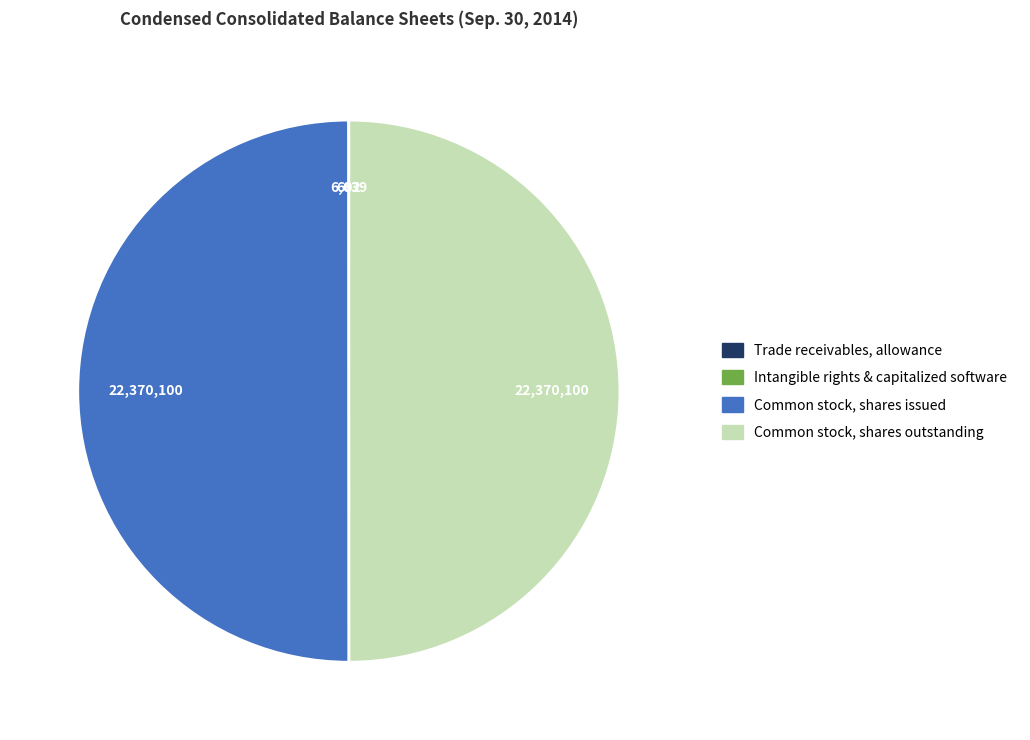

True or false: Common stock, shares outstanding accounts for 50% of the total.

True